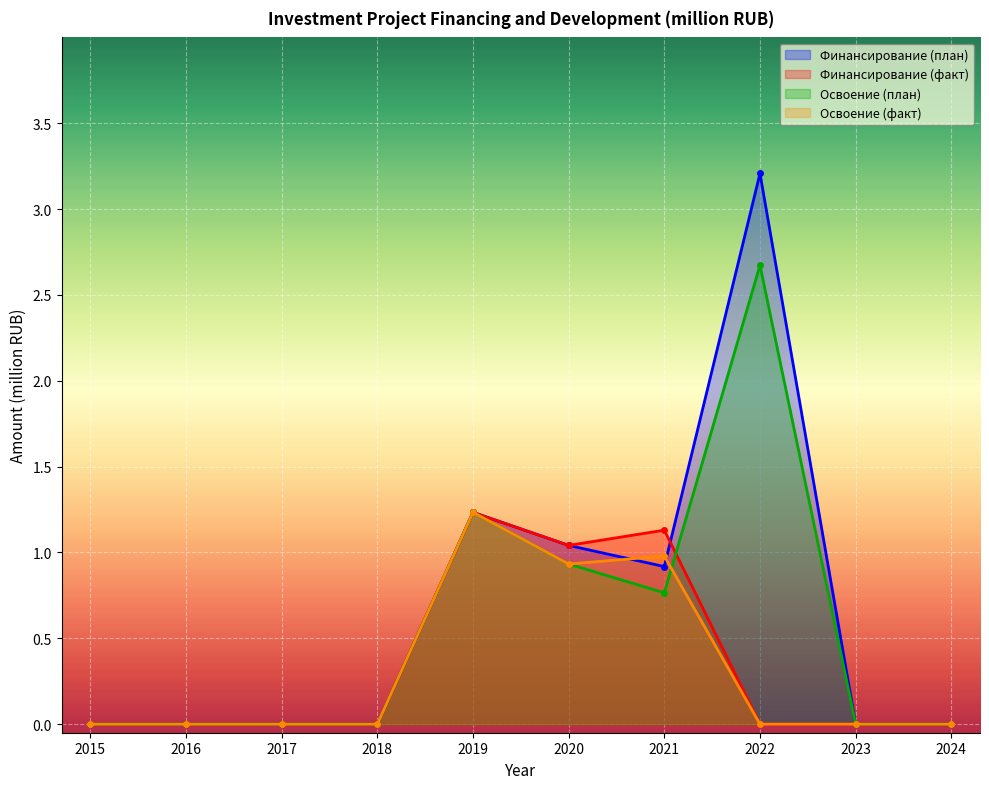

What is the sum of all Освоение (план) values?

5.6